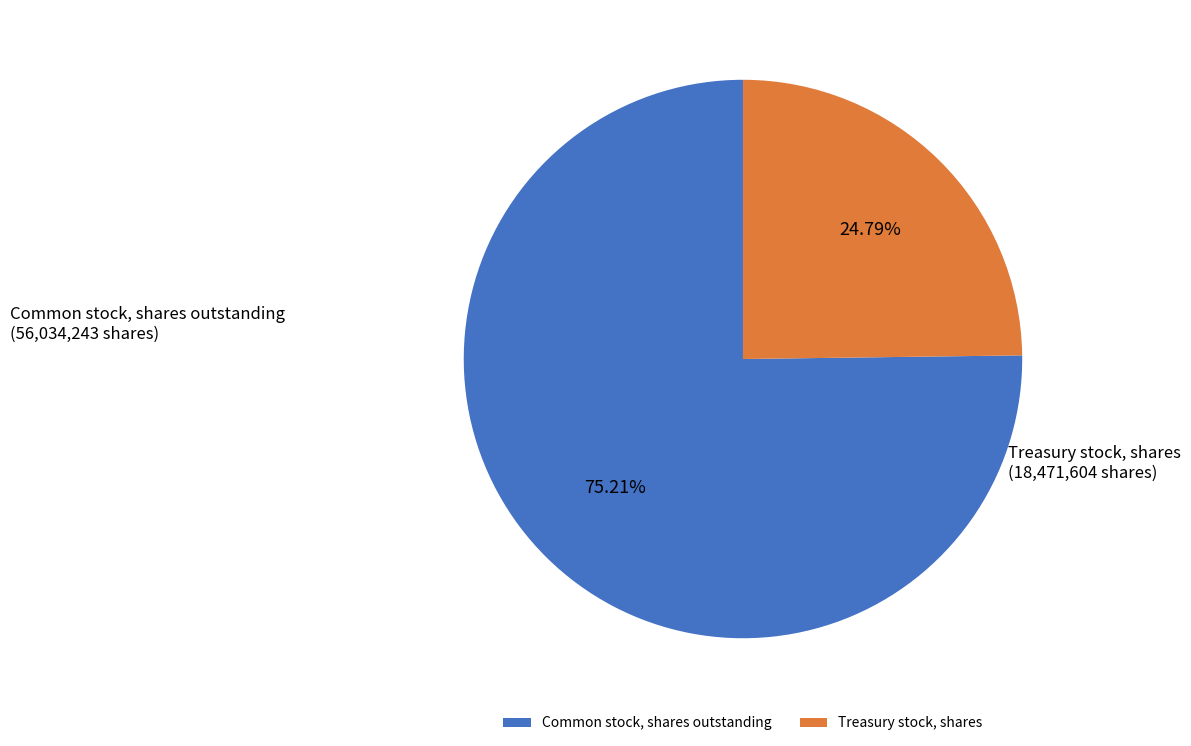

Does Common stock, shares outstanding account for over 50% of the chart?

Yes